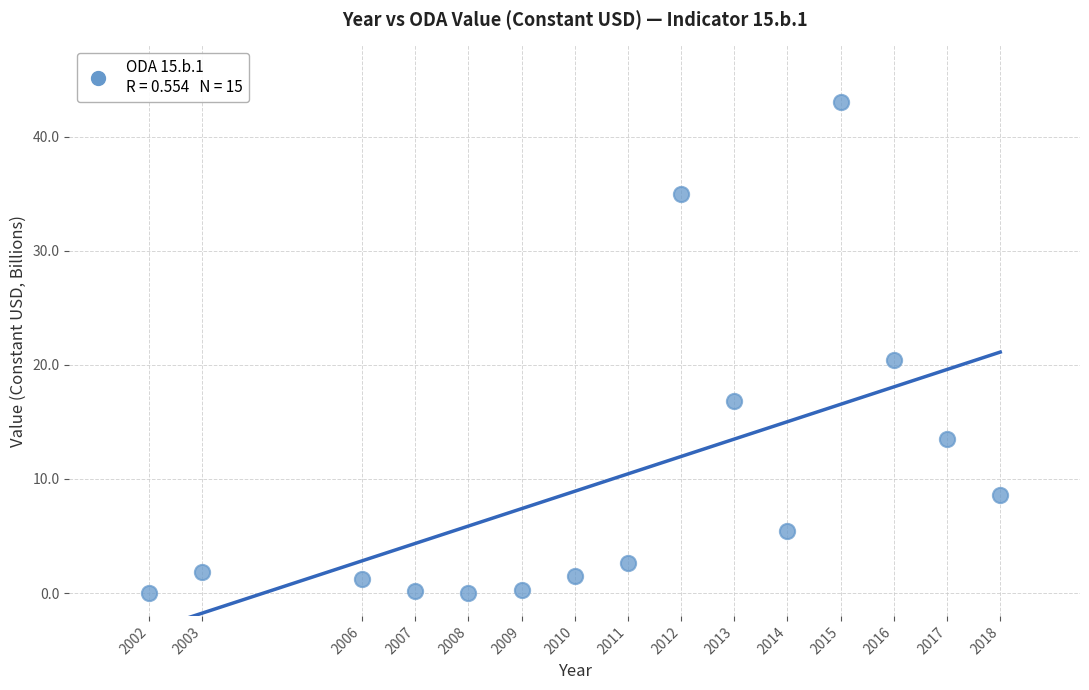

What Y value in the scatter plot is closest to 21?

20.4